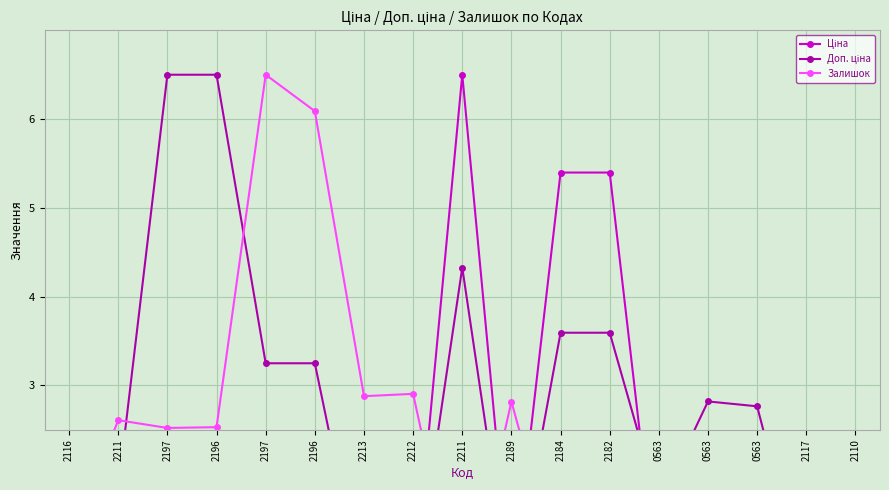

True or false: Залишок and Ціна intersect in this chart.

True